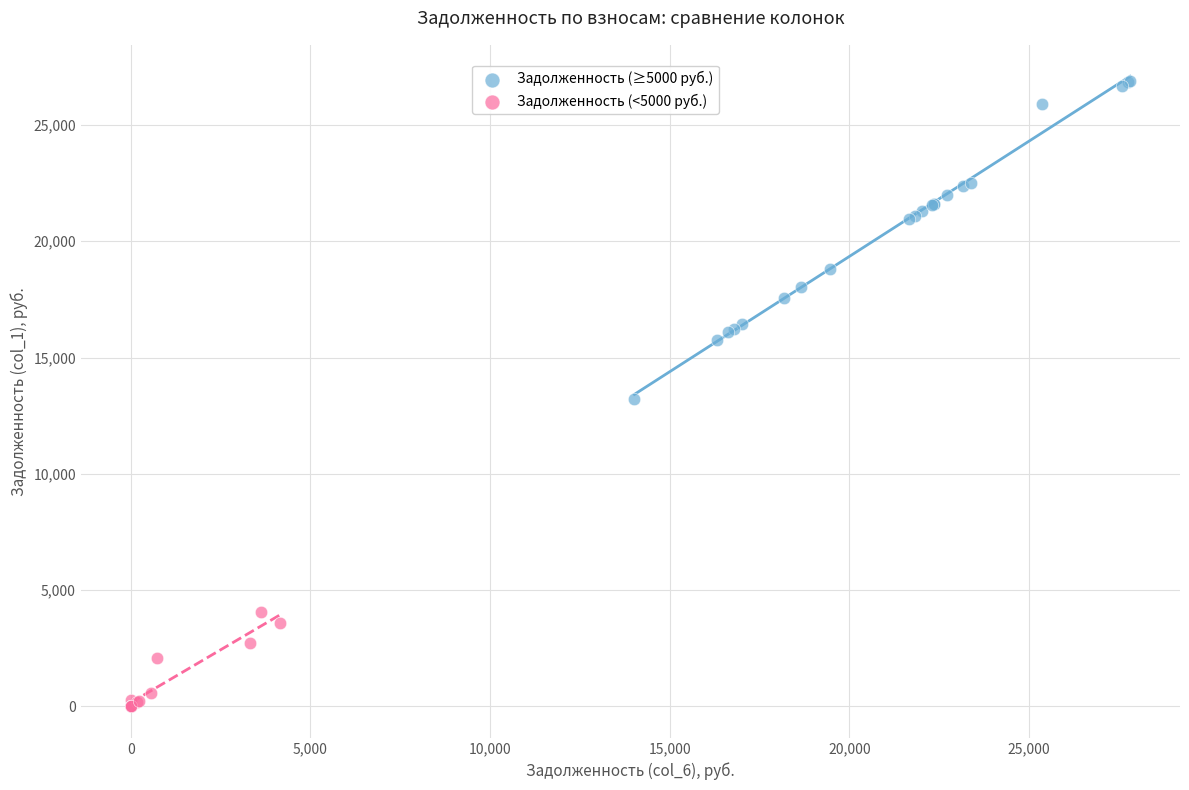

Which series contains the highest Y value?

Задолженность (≥5000 руб.)